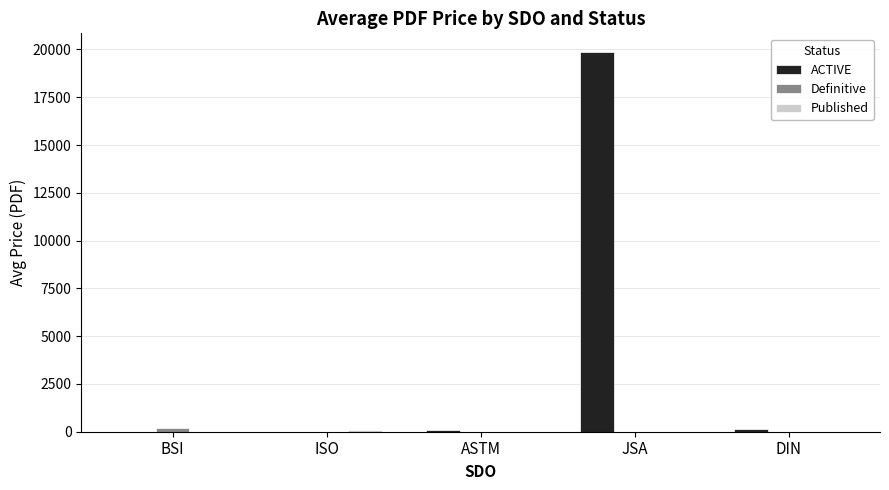

What is the greatest value displayed?

19850.0